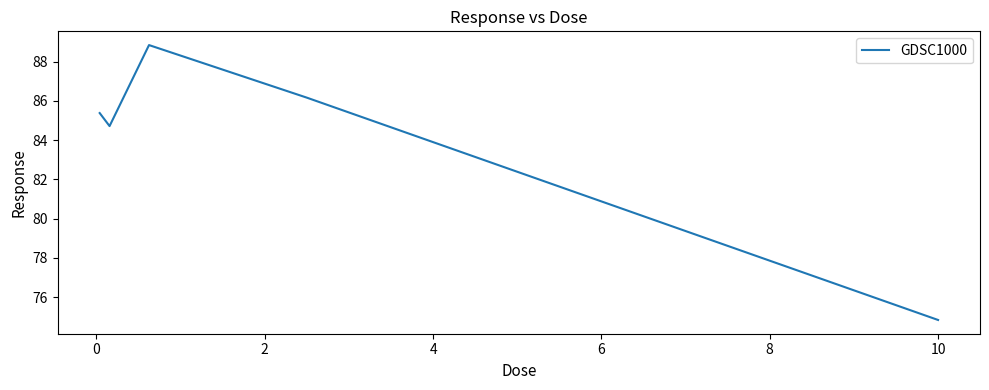

What is the minimum value shown in the chart?

74.8